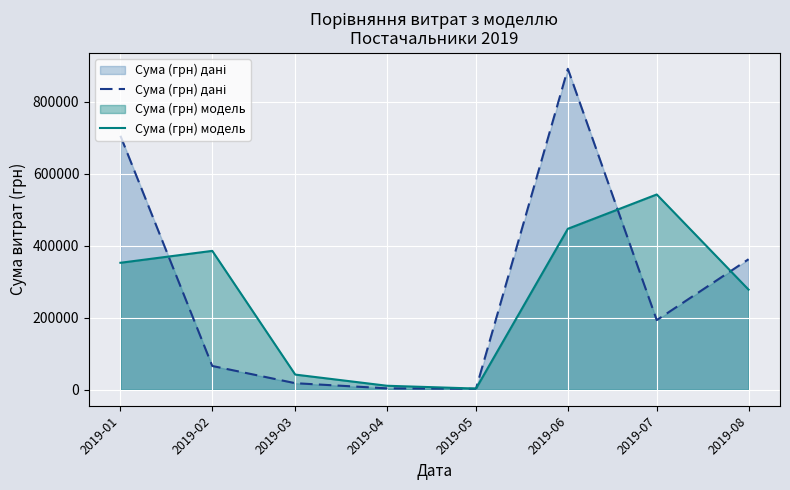

List the series in order of their peak value, highest first.

Сума (грн) дані, Сума (грн) модель